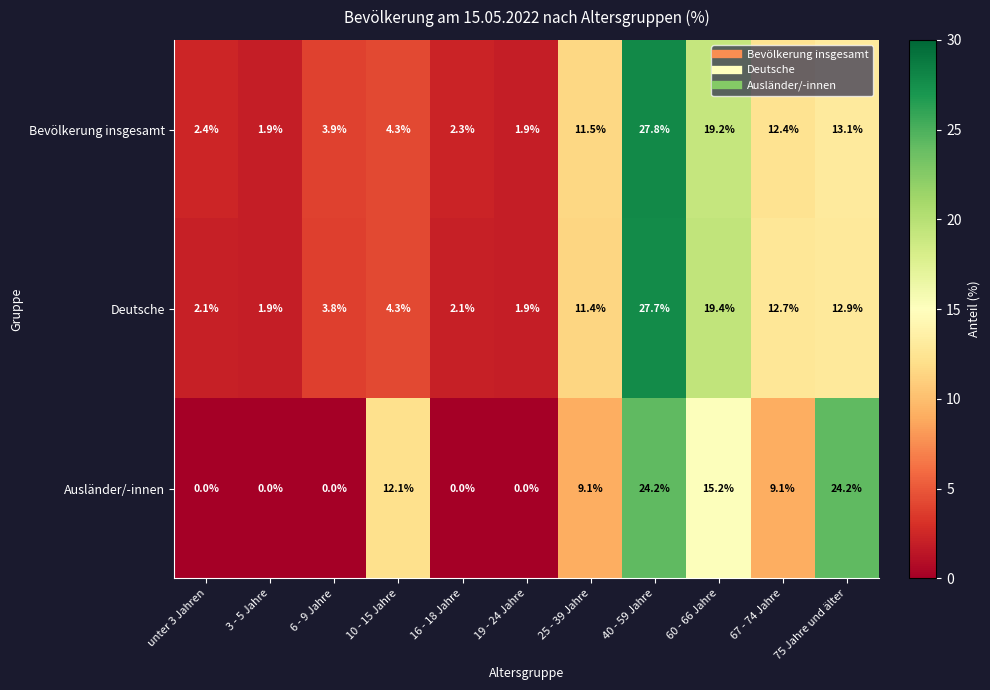

What is the difference between the maximum and minimum values in the Deutsche series?

25.8